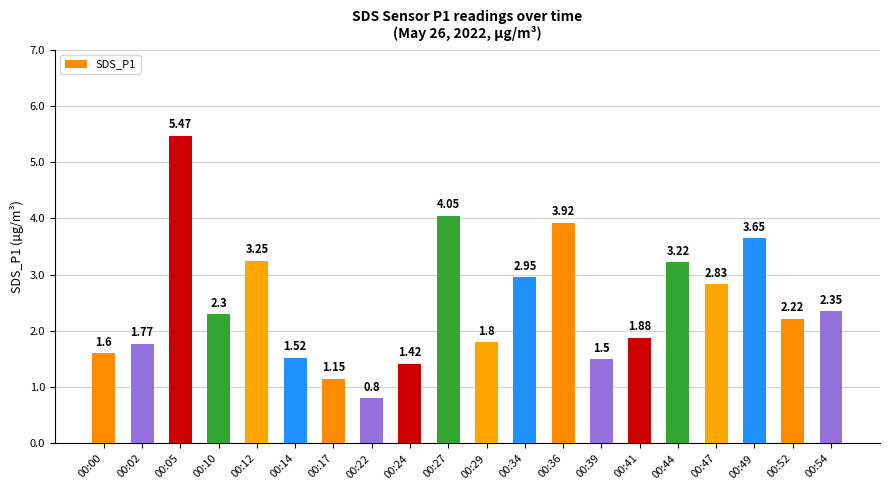

Where is the data nearest to the value 3?

00:34